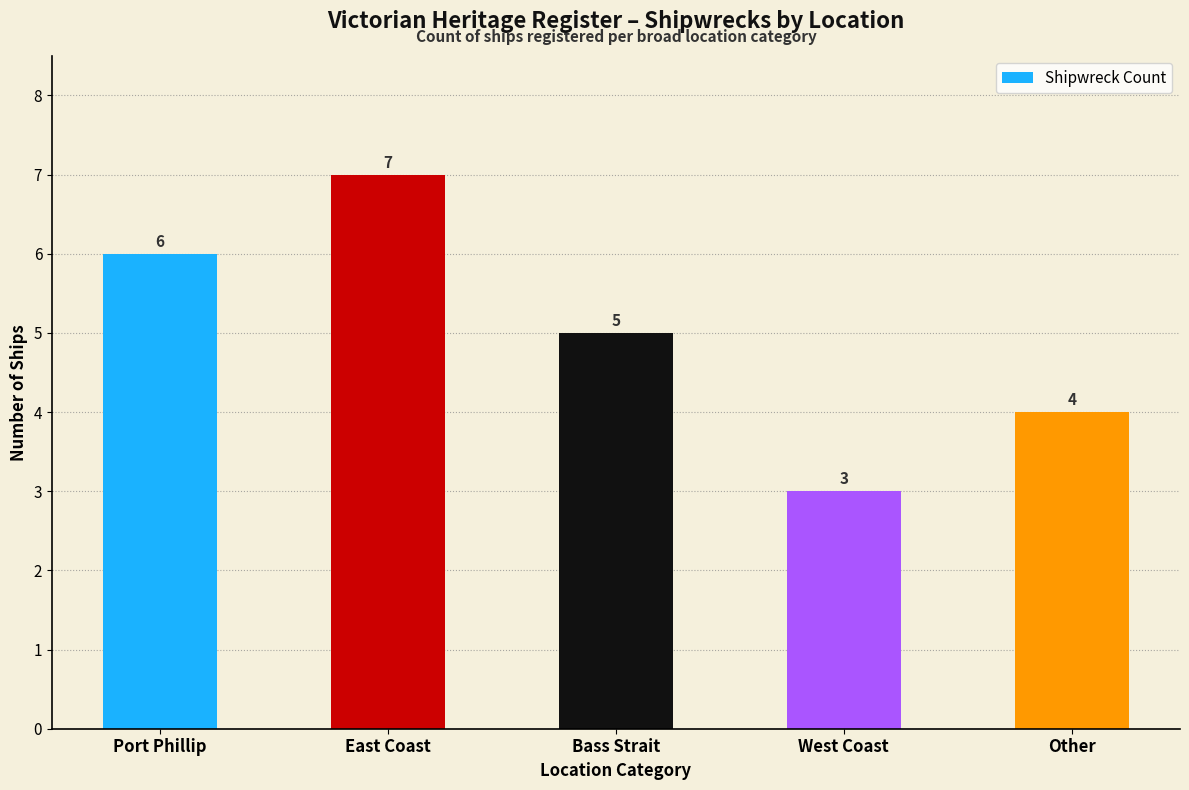

What is the label of the 3rd bar from the right?

Bass Strait